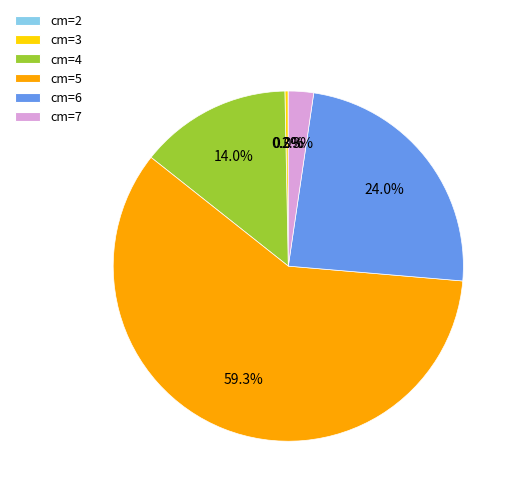

Which slice is the largest?

cm=5